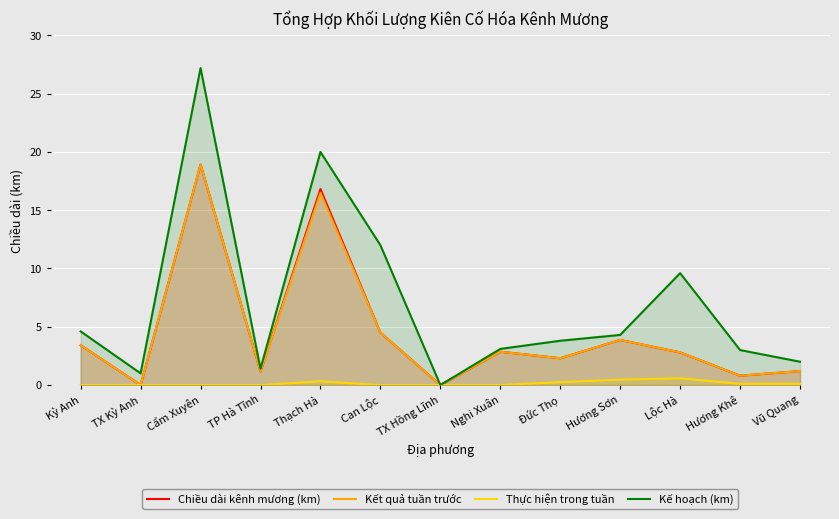

Reading left to right, list all the values displayed in this chart.

Chiều dài kênh mương (km): 3.4	0.0	18.9	1.2	16.8	4.5	0.0	2.9	2.3	3.9	2.8	0.8	1.2
Kết quả tuần trước: 3.4	0.0	18.9	1.2	16.5	4.5	0.0	2.9	2.3	3.9	2.8	0.8	1.2
Thực hiện trong tuần: 0.0	0.0	0.0	0.0	0.3	0.0	0.0	0.0	0.2	0.5	0.6	0.1	0.1
Kế hoạch (km): 4.6	1.0	27.2	1.4	20.0	12.0	0.0	3.1	3.8	4.3	9.6	3.0	2.0